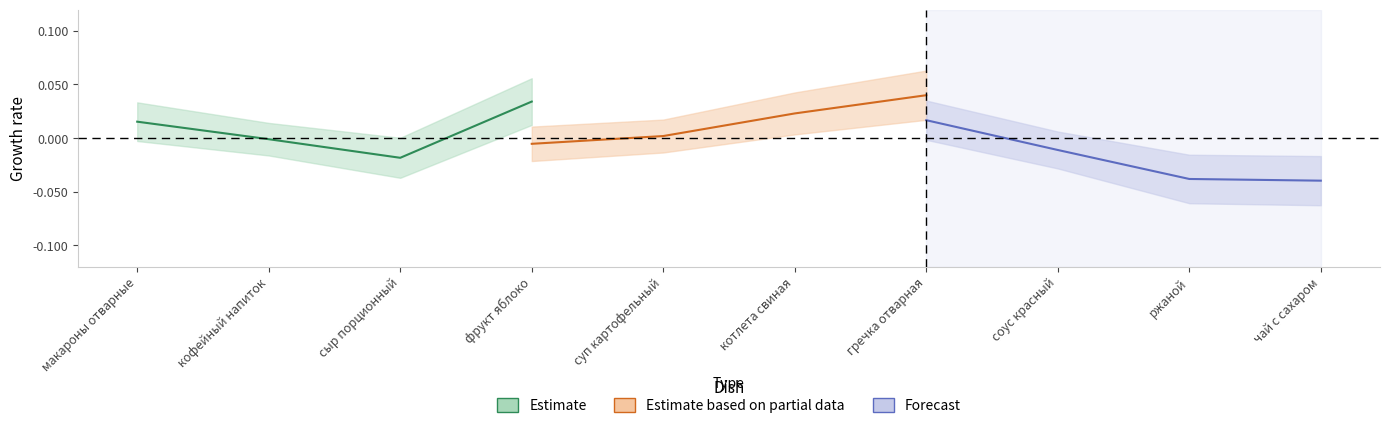

At how many categories does at least one series exceed 0?

4